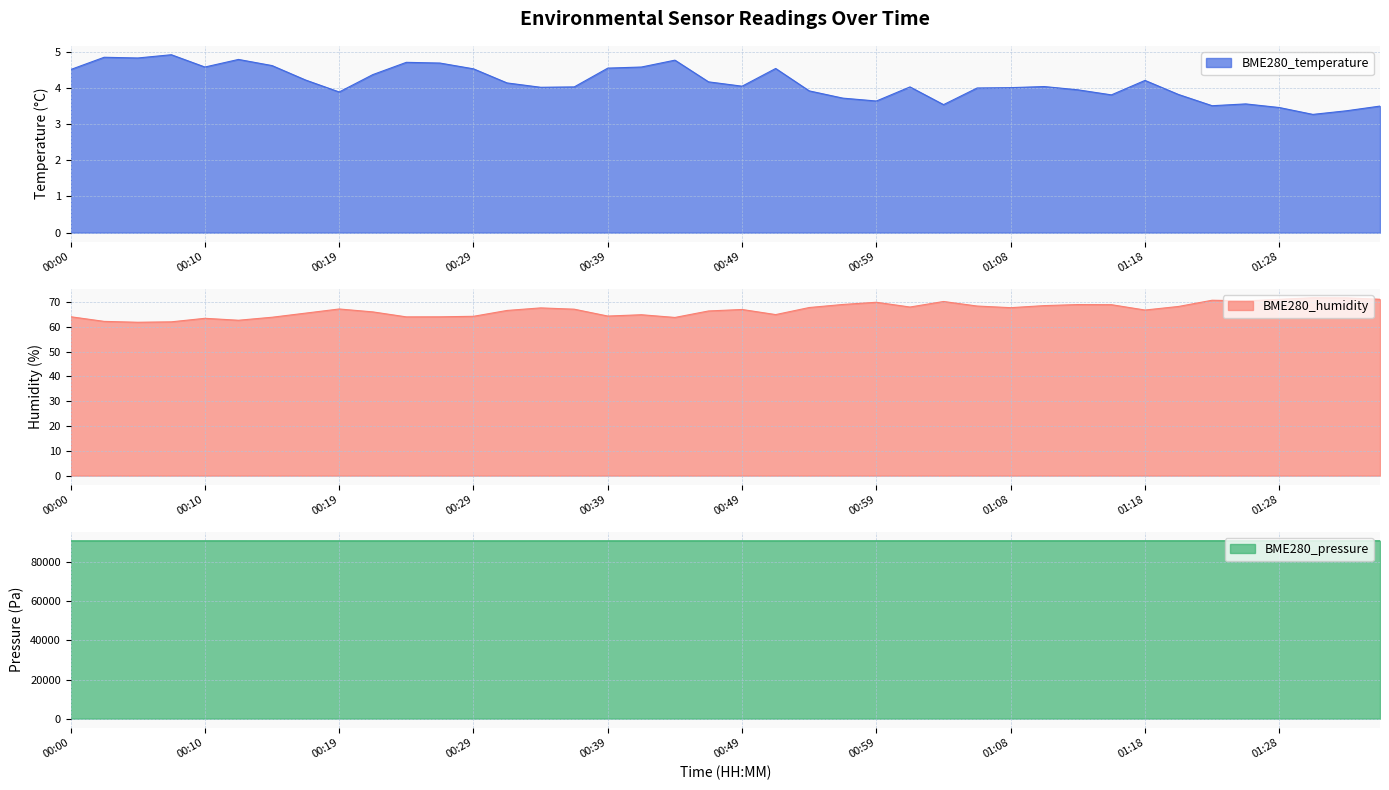

How many values in the BME280_temperature series are below 4?

14